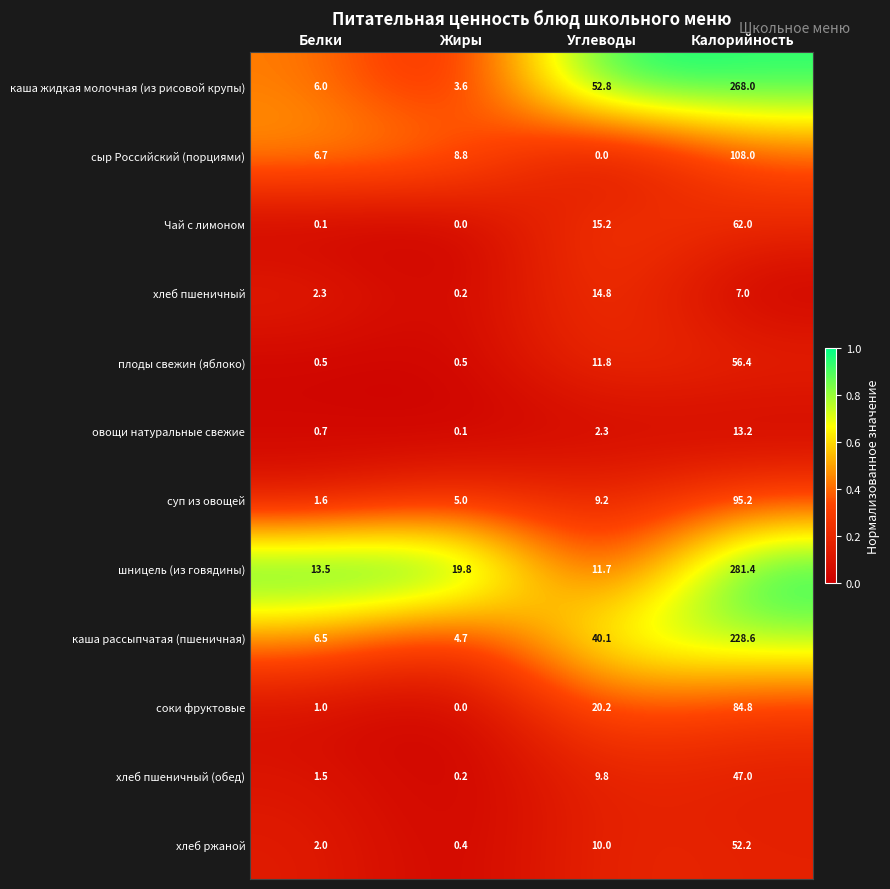

List the series in order of their peak value, lowest first.

овощи натуральные свежие, хлеб пшеничный, хлеб пшеничный (обед), хлеб ржаной, плоды свежин (яблоко), Чай с лимоном, соки фруктовые, суп из овощей, сыр Российский (порциями), каша рассыпчатая (пшеничная), каша жидкая молочная (из рисовой крупы), шницель (из говядины)